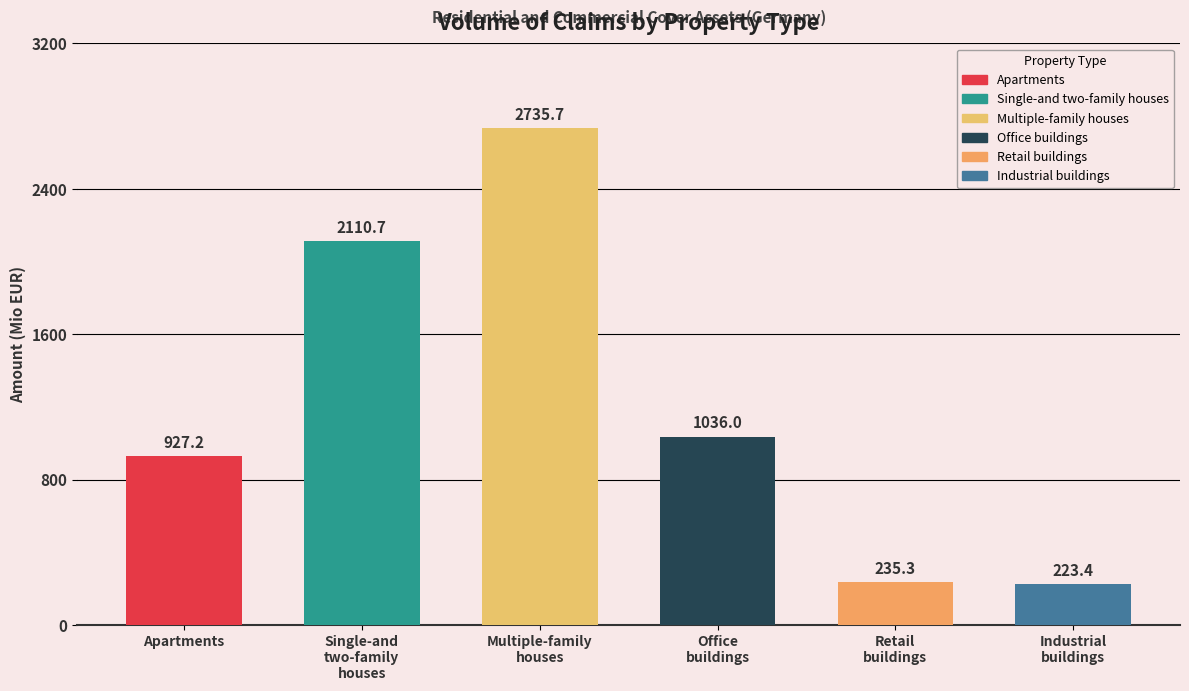

Reading right to left, extract all data points from this chart.

223.4	235.3	1036.0	2735.7	2110.7	927.2